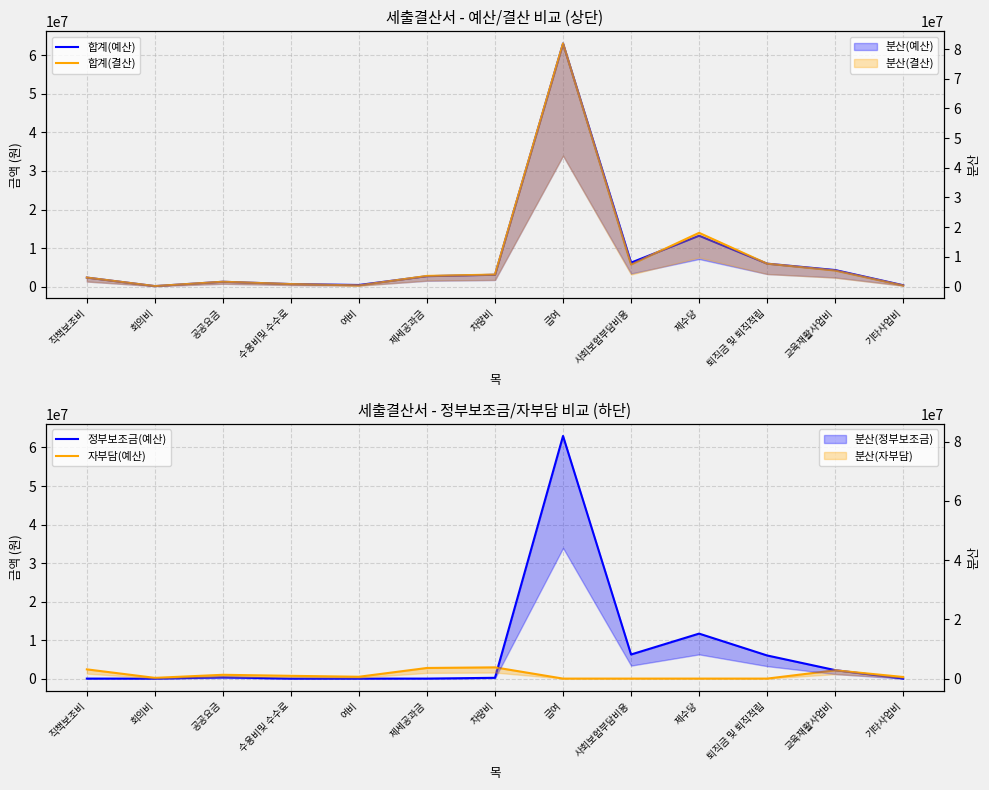

Does the chart have visible grid lines?

Yes